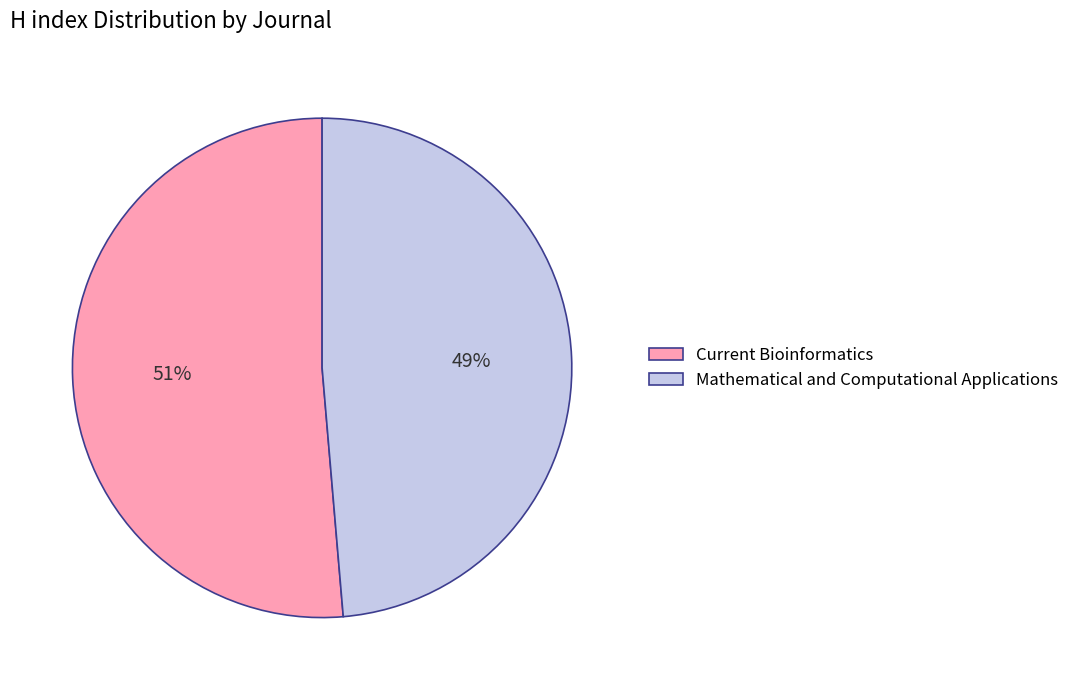

Between Mathematical and Computational Applications and Current Bioinformatics, which is larger?

Current Bioinformatics